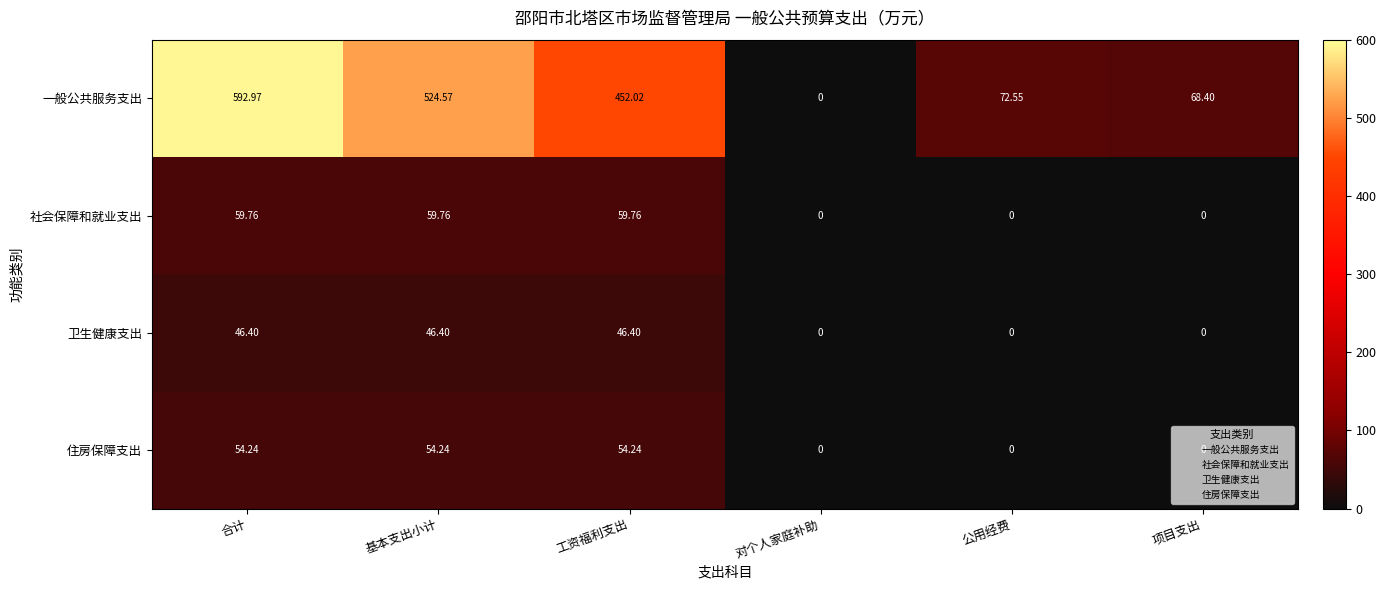

What is the total value across all series at 工资福利支出?

612.4